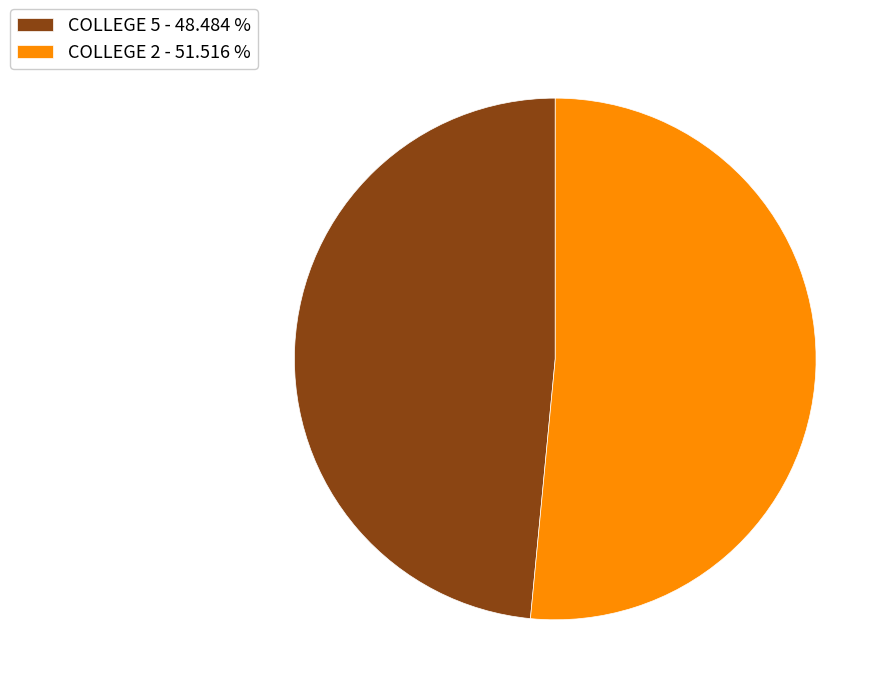

How many segments does this pie chart have?

2